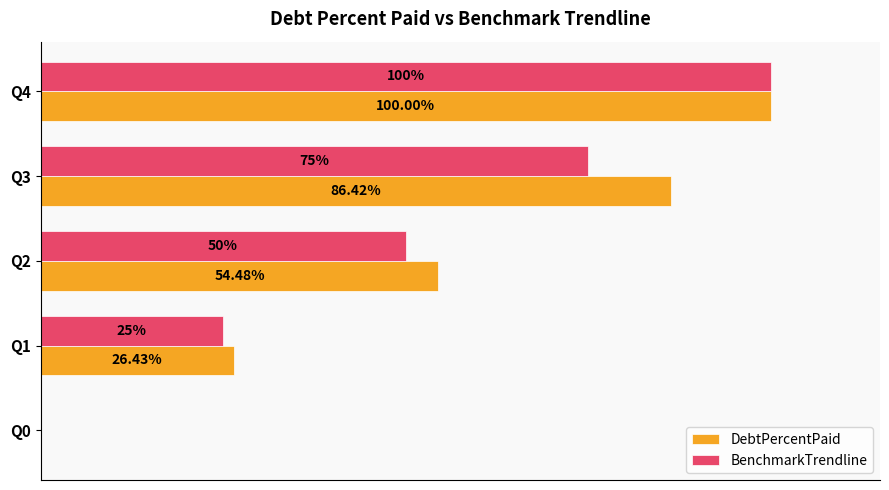

Is the value of DebtPercentPaid at Q4 greater than the value of BenchmarkTrendline at Q2?

Yes